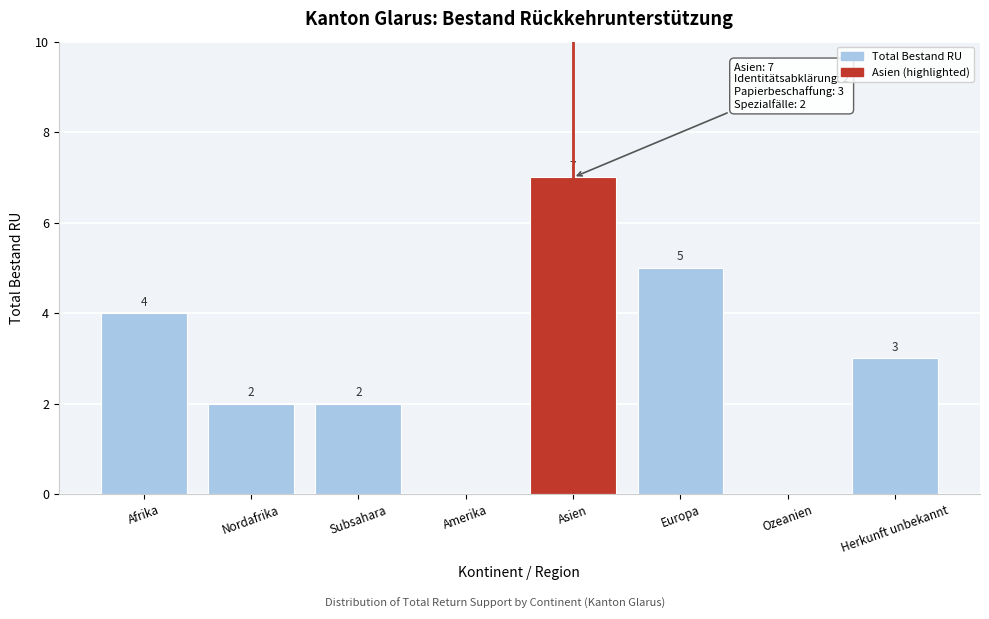

Reading right to left, what are all the values shown in this chart?

Herkunft unbekannt=3	Ozeanien=0	Europa=5	Asien=7	Amerika=0	Subsahara=2	Nordafrika=2	Afrika=4